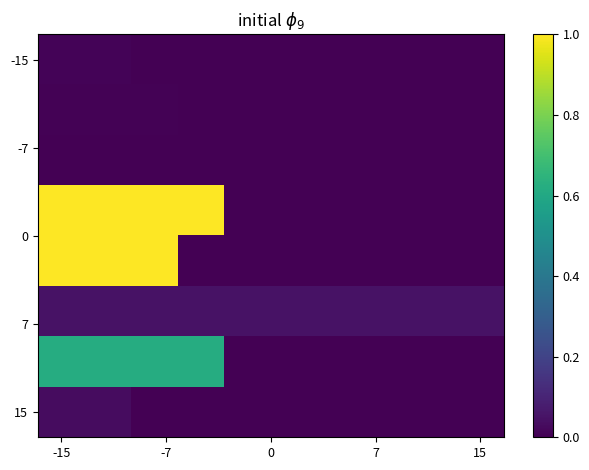

At which category is the sum across all series the highest?

-15